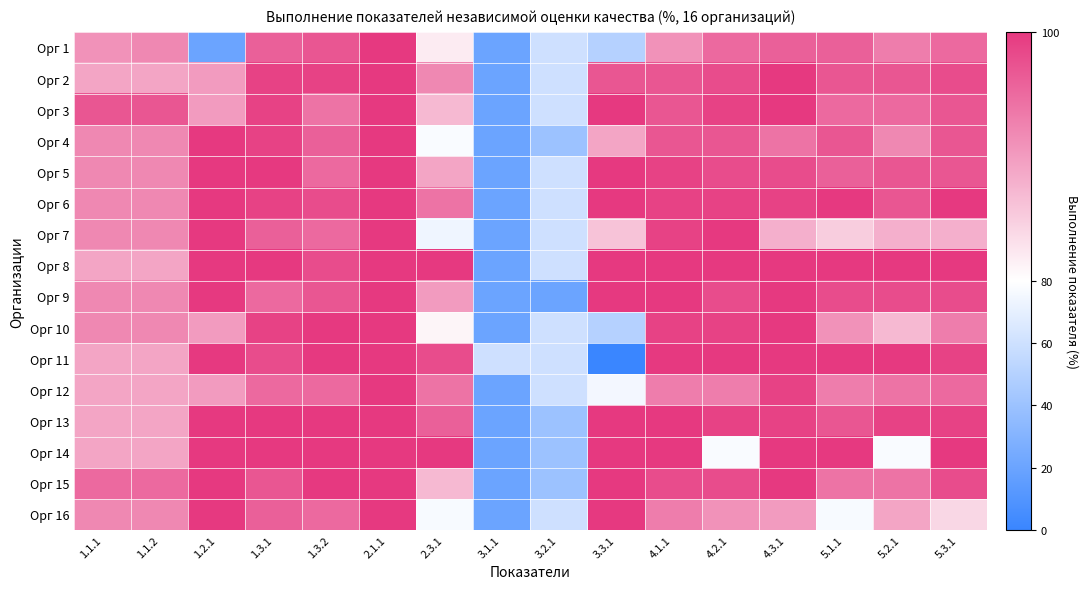

Count the number of data series in this chart.

16